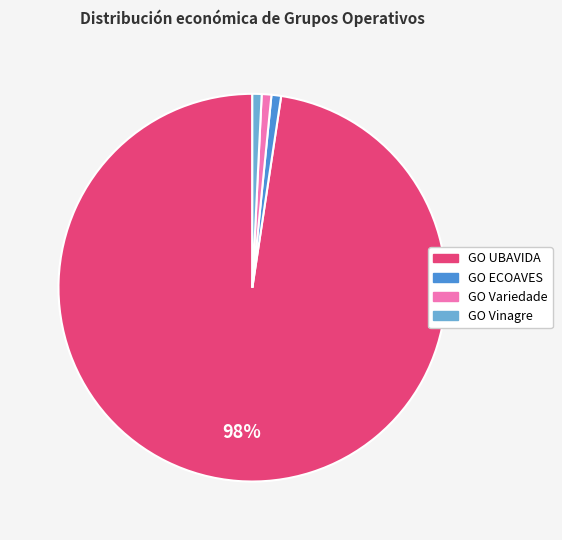

Which category has the biggest portion of the pie?

GO UBAVIDA